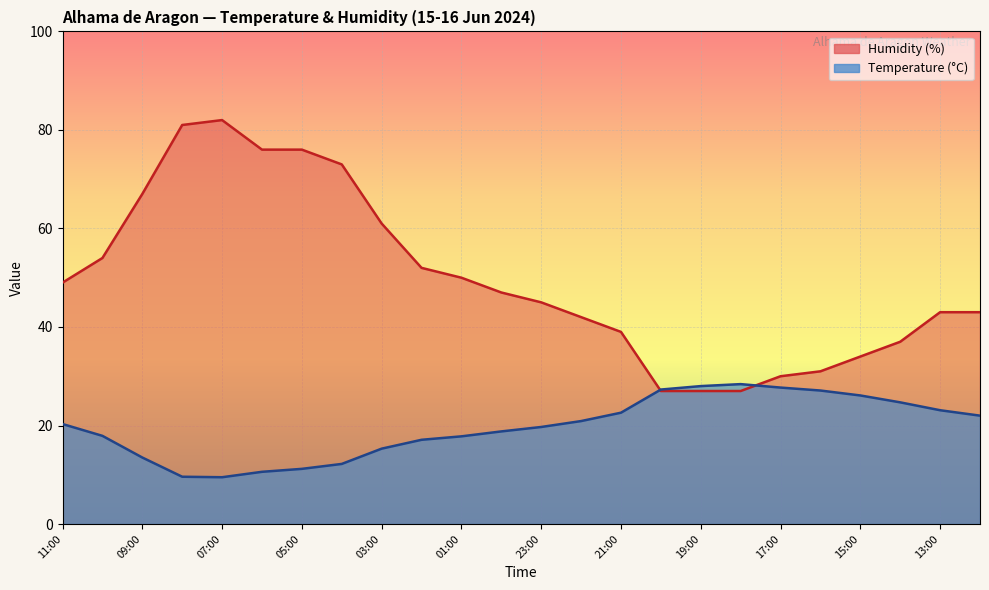

At which category is the sum across all series the highest?

07:00